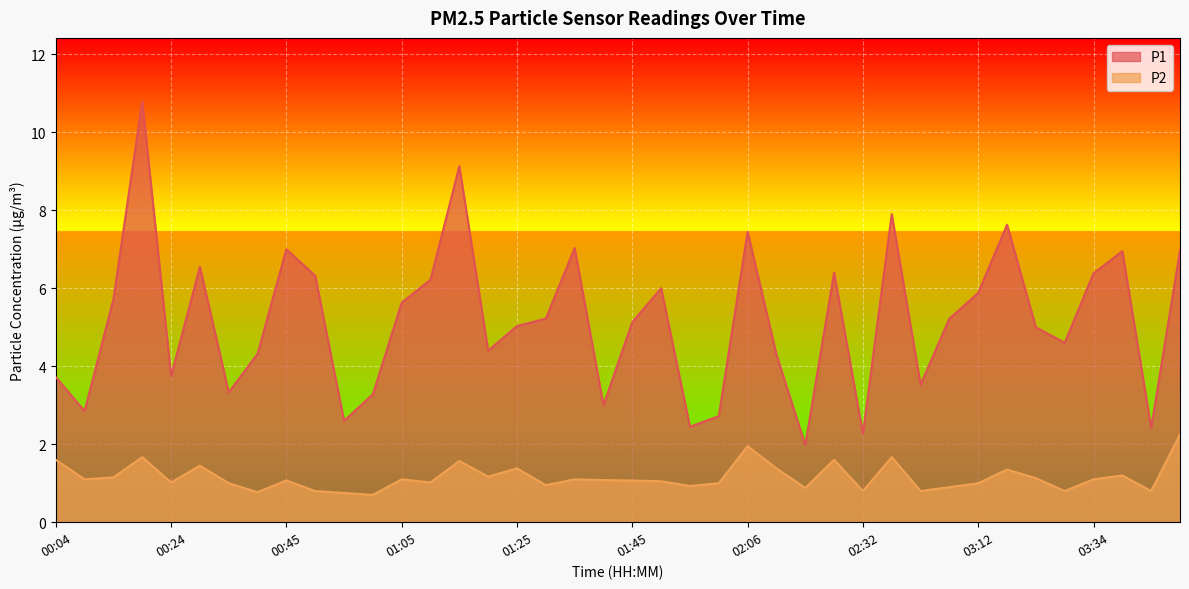

True or false: P1 and P2 intersect in this chart.

False